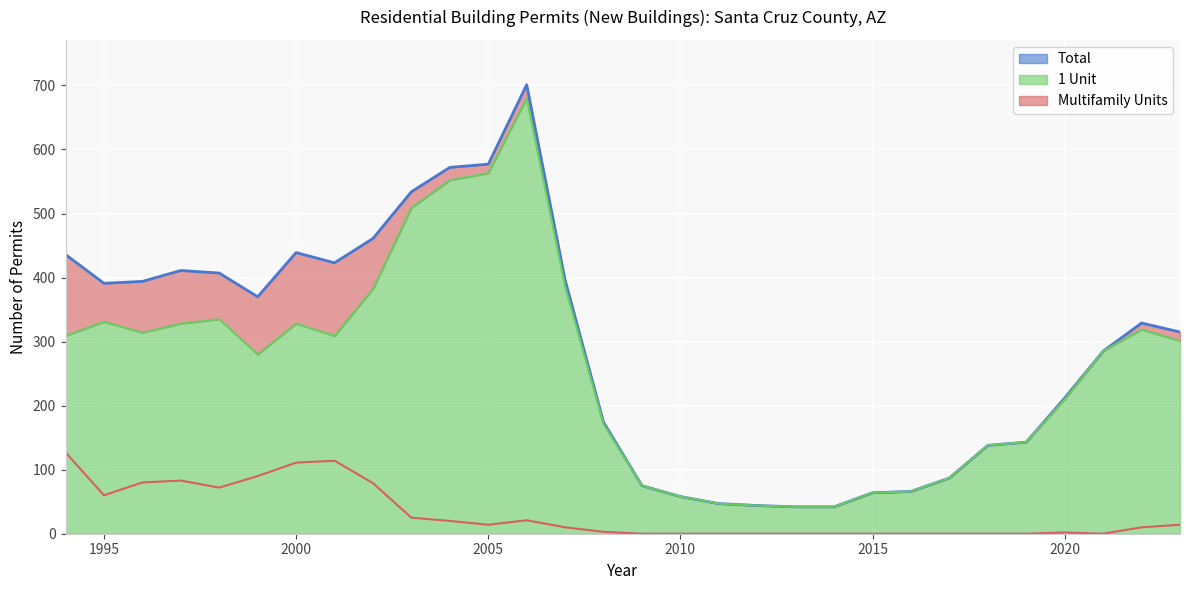

Between 1994 and 1999, which series saw the biggest shift?

Total